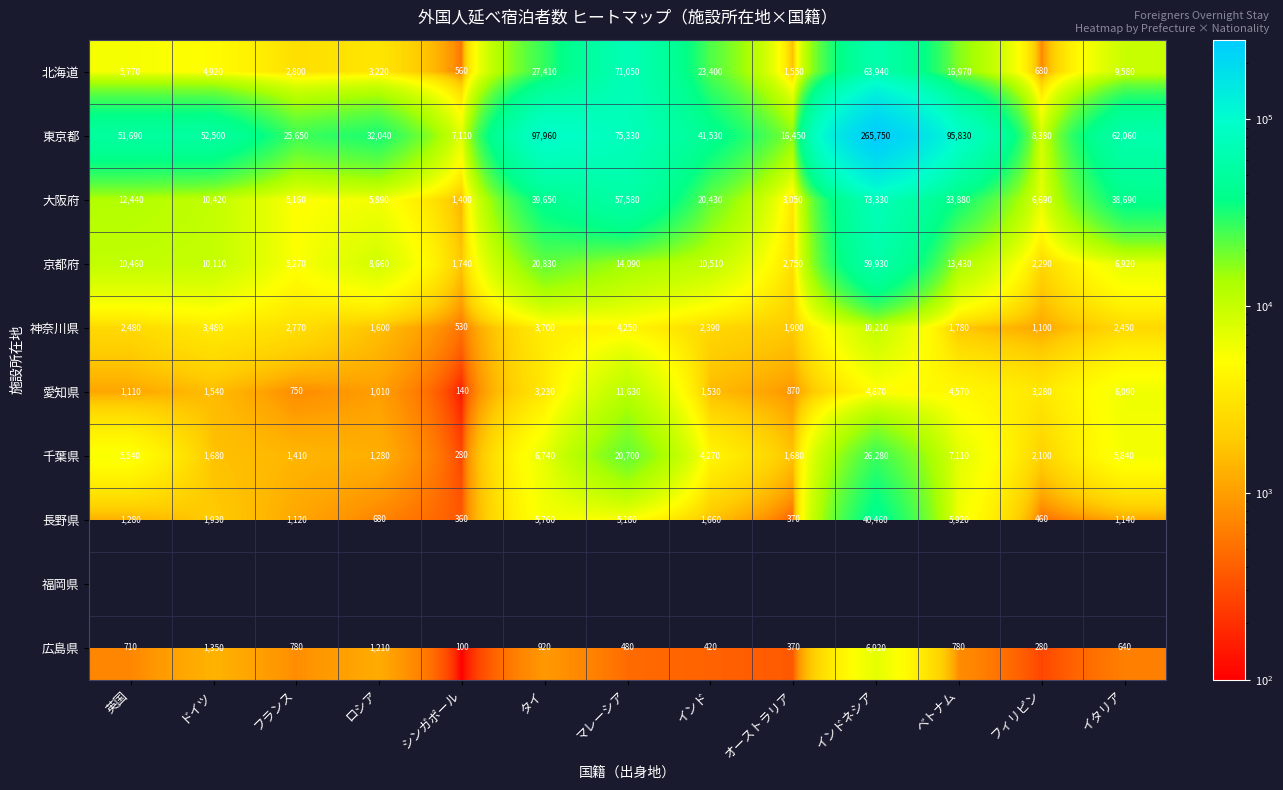

At how many categories does at least one series exceed 177562?

1